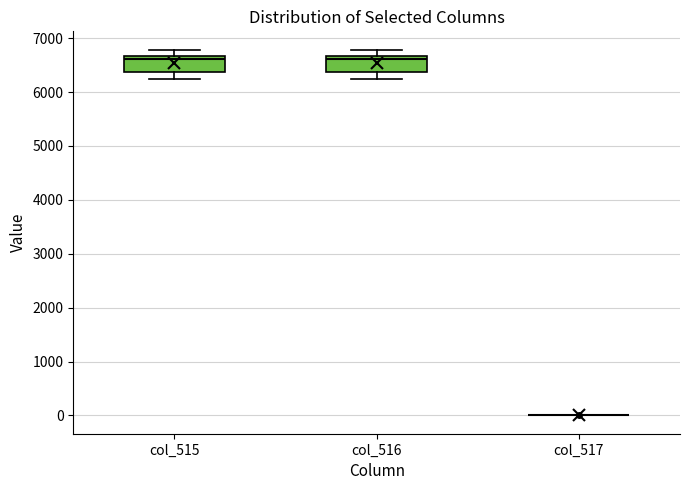

Where is the upper edge of the box for col_516 on the y-axis? The values are not printed on the chart, so give them approximately, as read against the axis.

6700